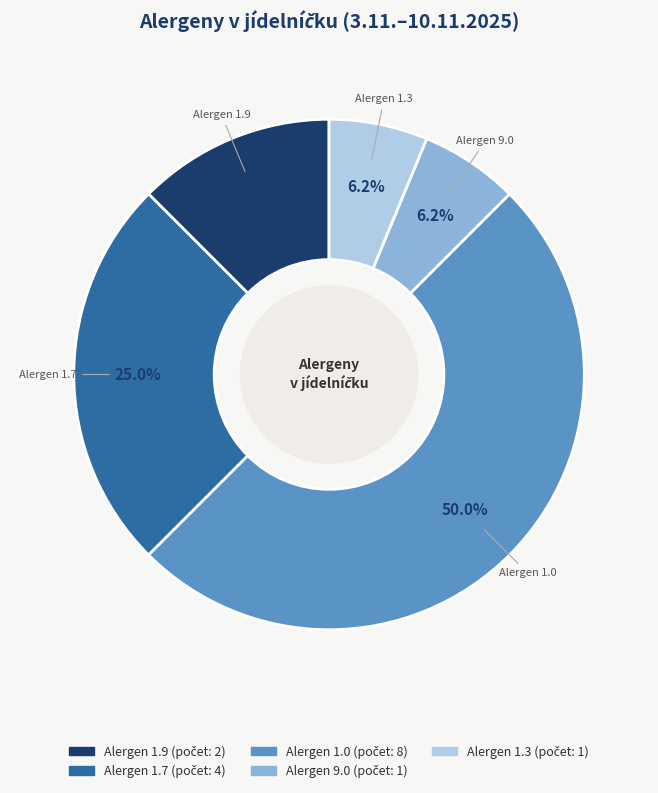

Count the number of slices in the pie.

5